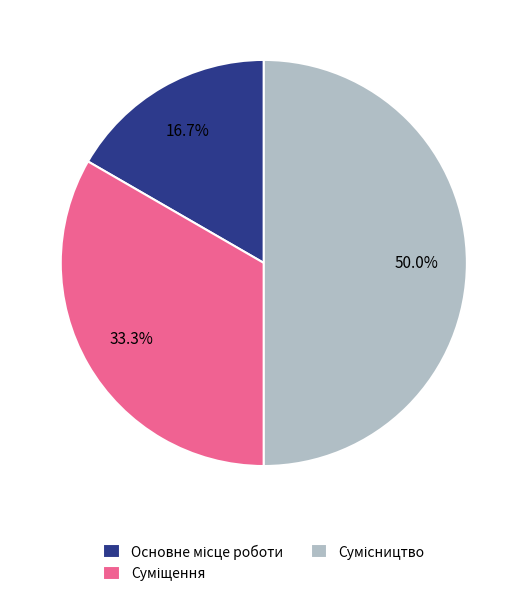

Rank the categories by value from lowest to highest.

Основне місце роботи, Суміщення, Сумісництво